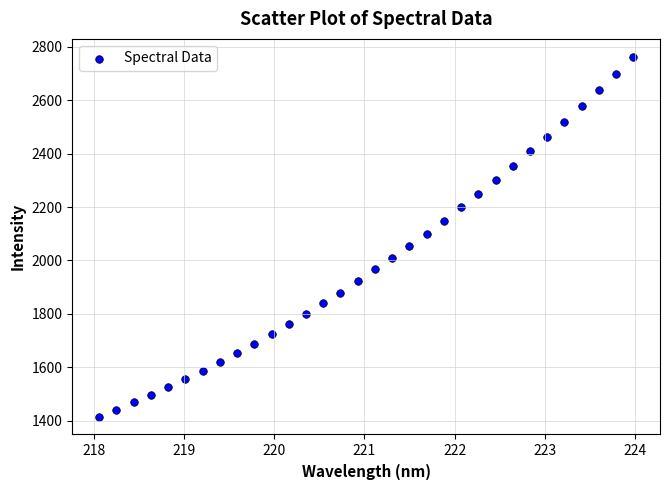

What is the range of X values (max minus min)?

5.9